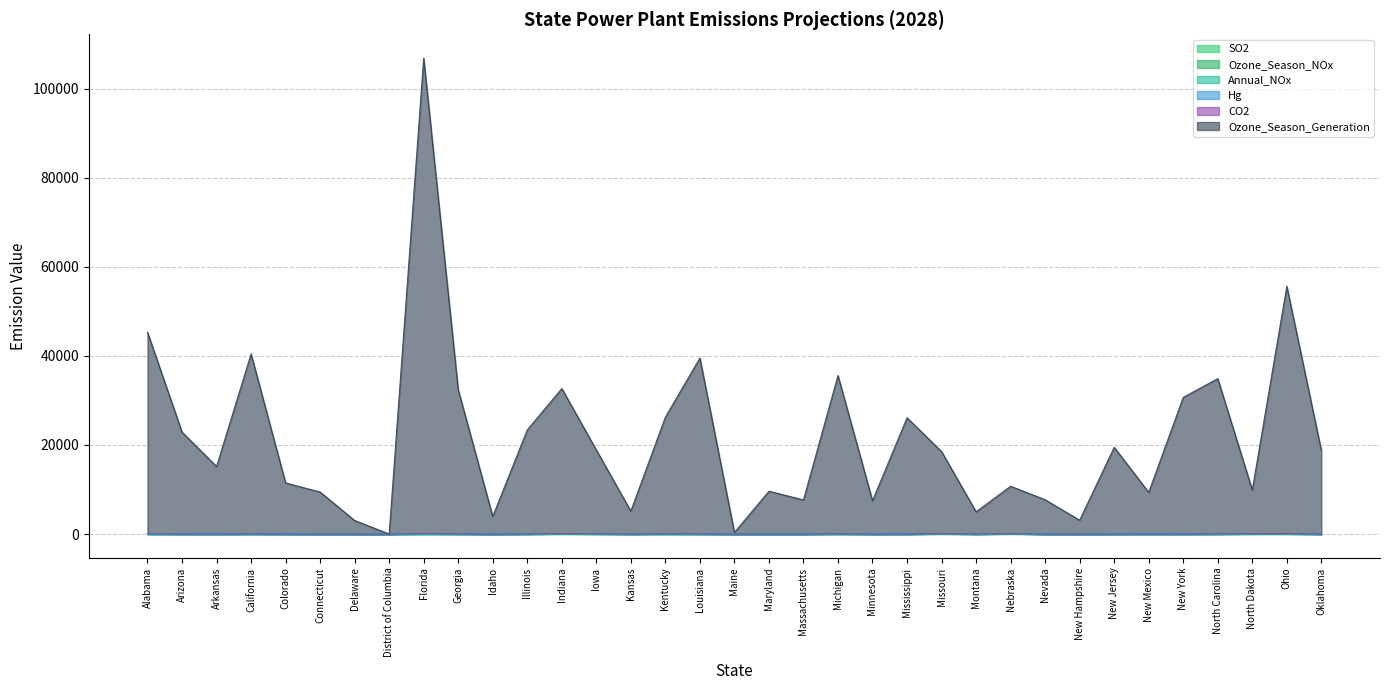

How many interior local peaks does the Ozone_Season_Generation series have?

11